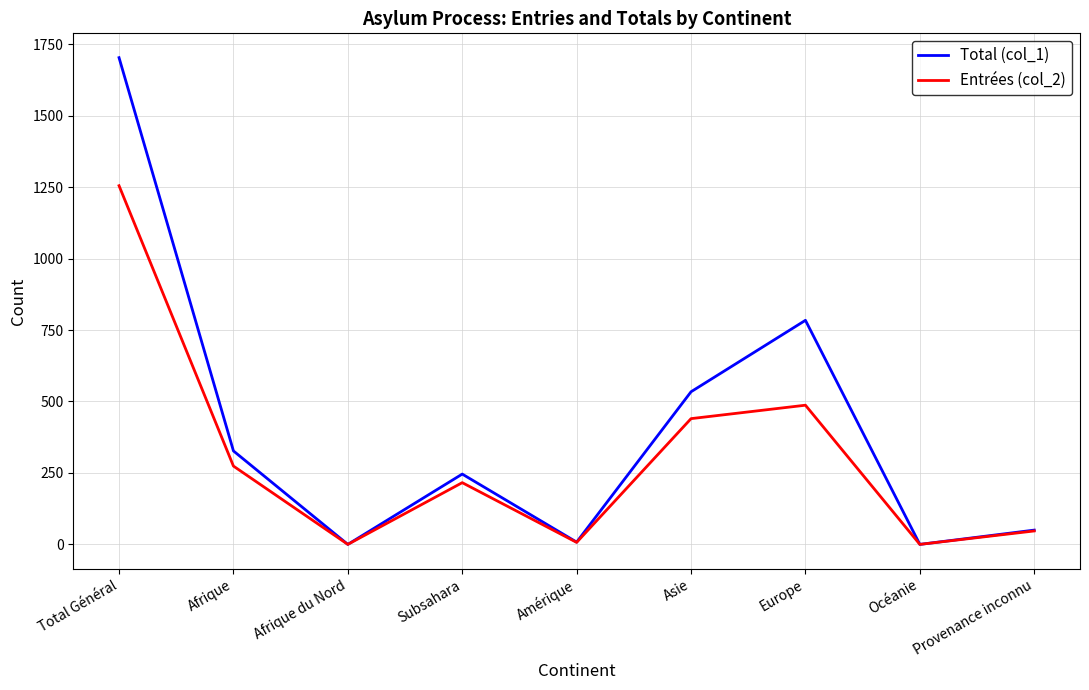

Which series has the largest total across all categories?

Total (col_1)